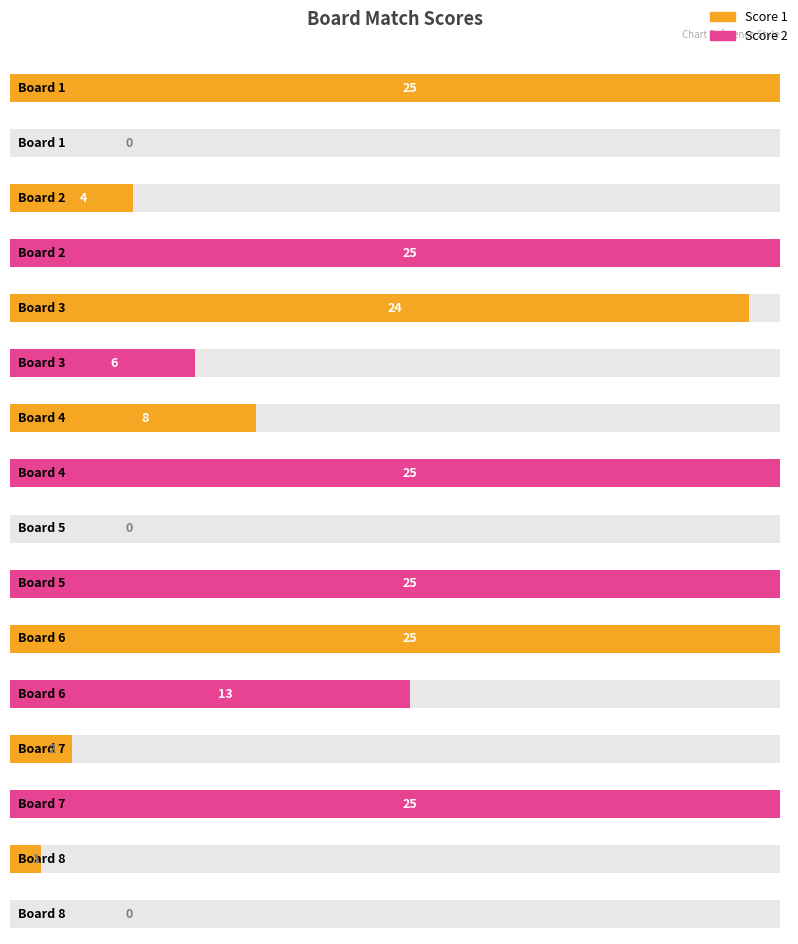

Which category has the lowest value across all series?

Board 5